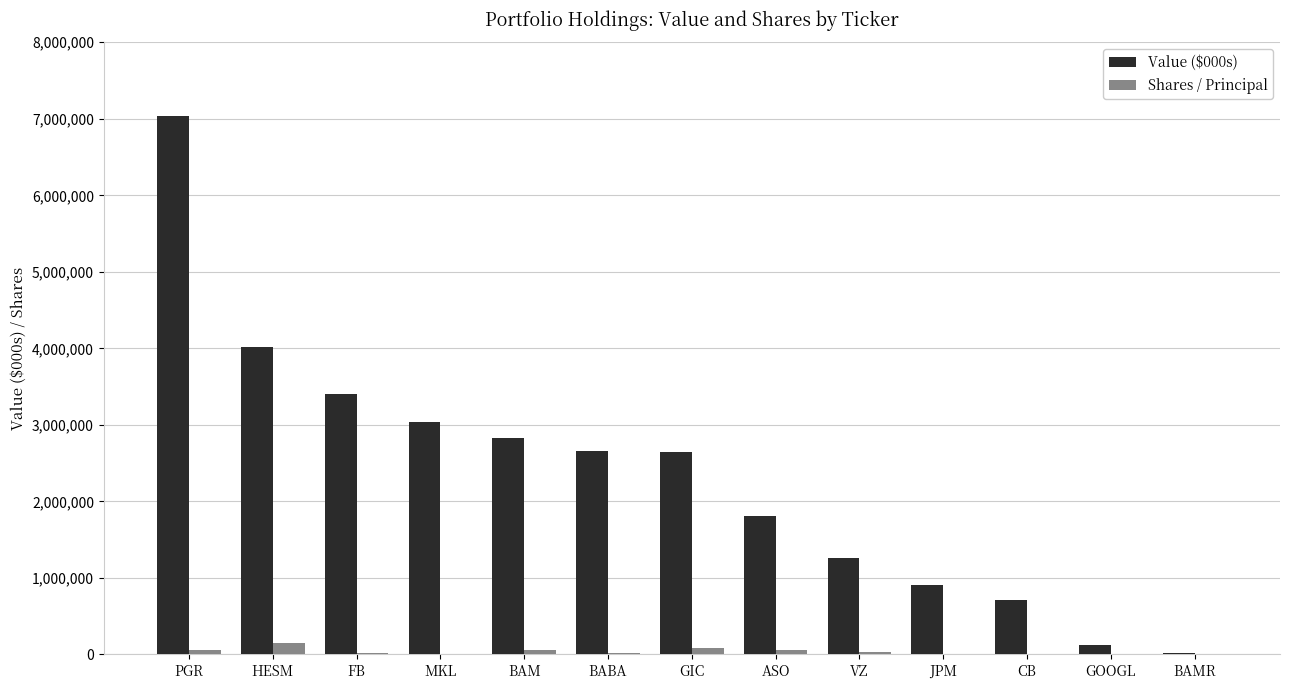

What is the spread (max minus min) of values at GIC?

2562789